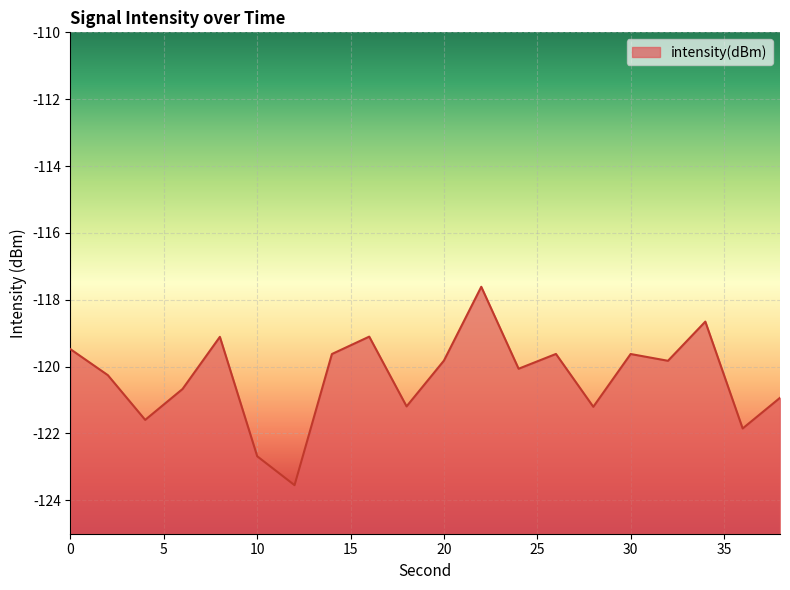

How many interior local valleys (lower than both neighbors) does the data have?

7